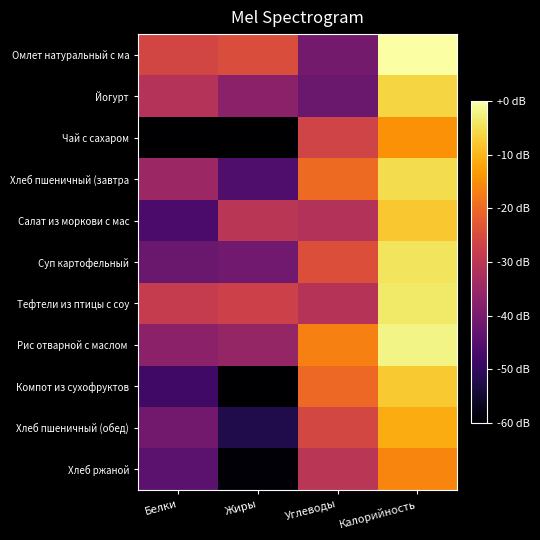

What is the total value across all series at Калорийность?

-78.5